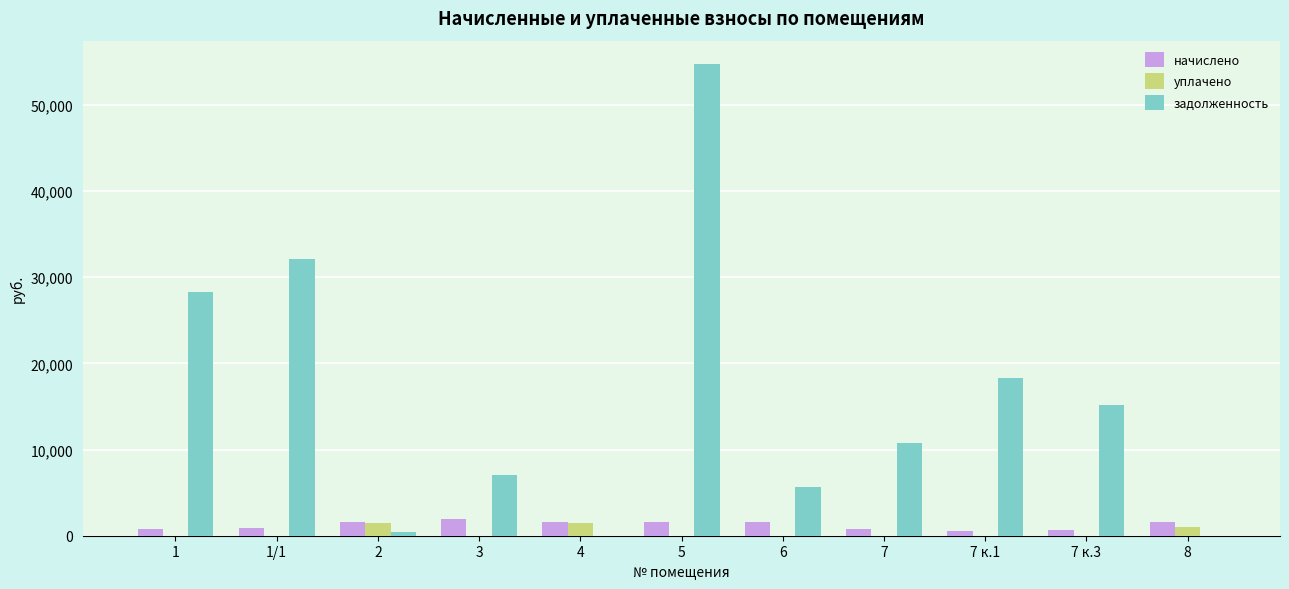

Which series has the largest total across all categories?

задолженность